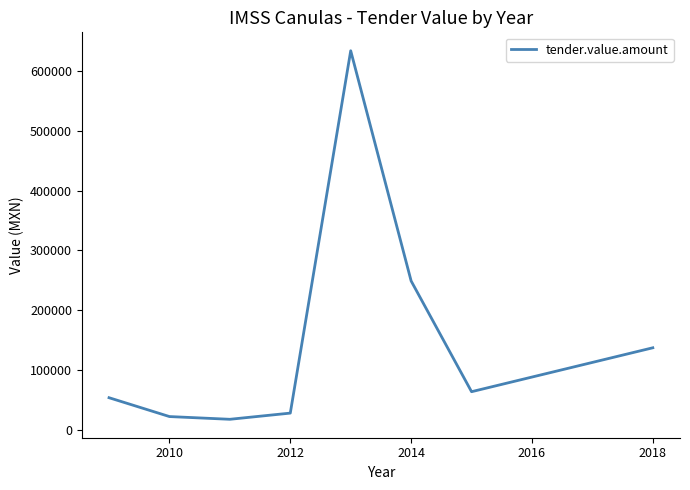

True or false: the data has more than 1 interior local peaks.

False